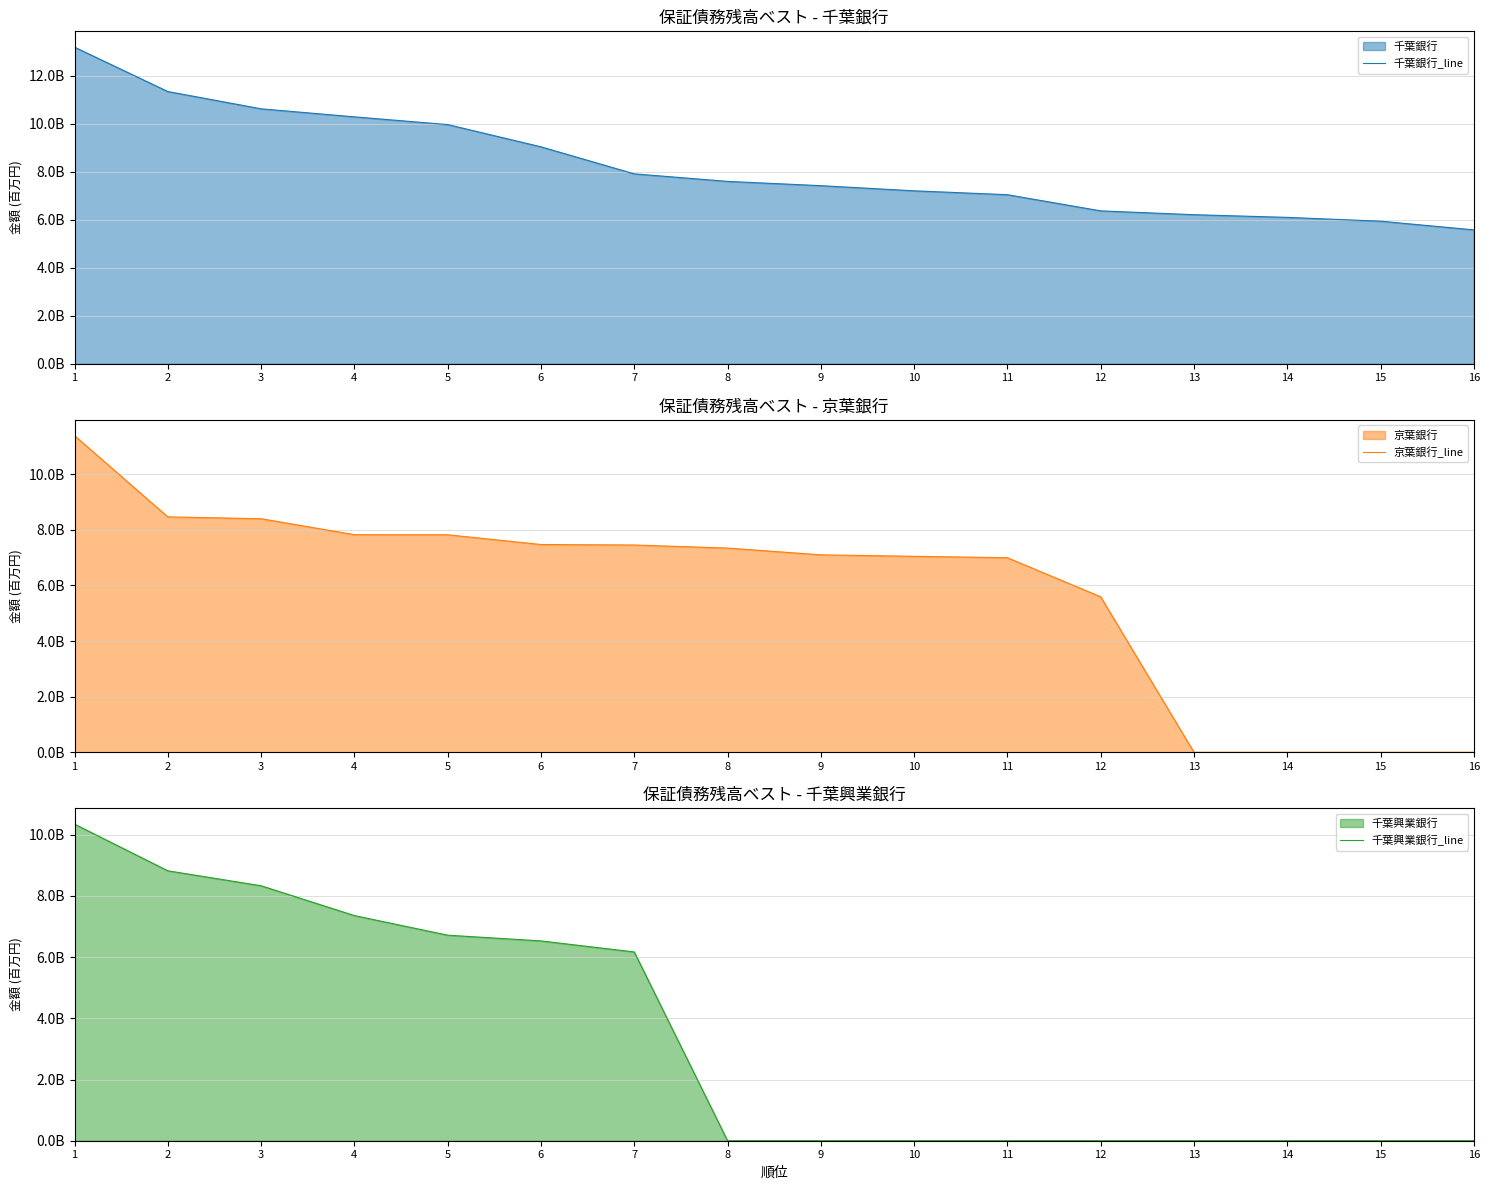

True or false: 千葉銀行_line and 京葉銀行_line intersect in this chart.

False